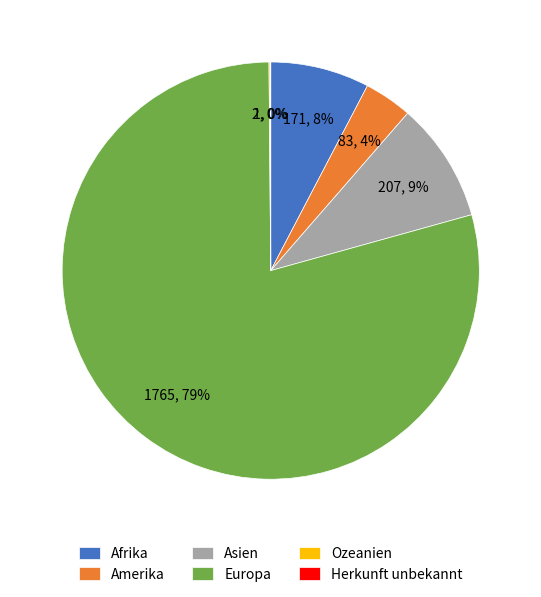

To the nearest percent, what portion does Afrika represent?

8%